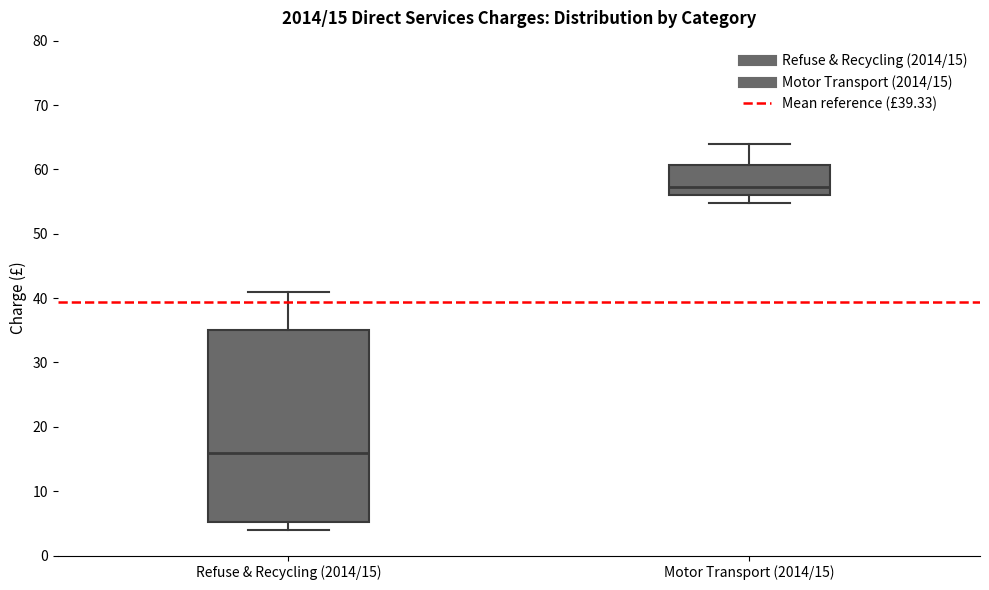

Which box has the highest median line?

Motor Transport (2014/15)